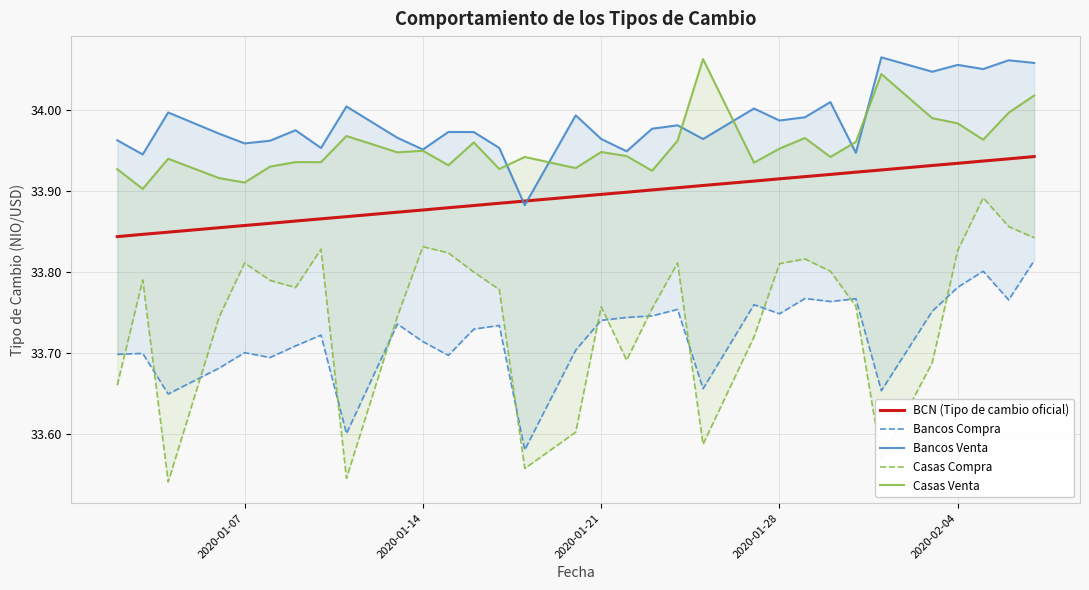

True or false: Casas Compra has more than 2 points higher than both neighbors.

True